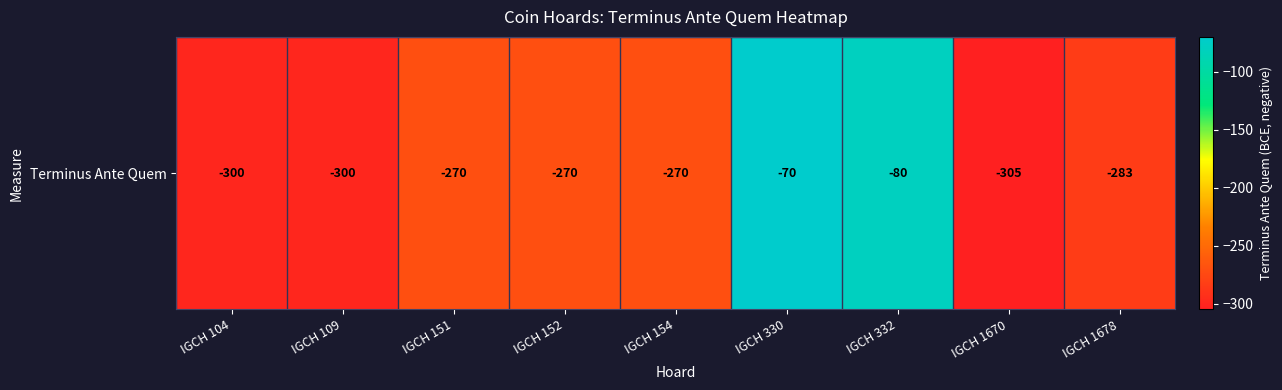

Between IGCH 151 and IGCH 152, which is larger?

IGCH 151